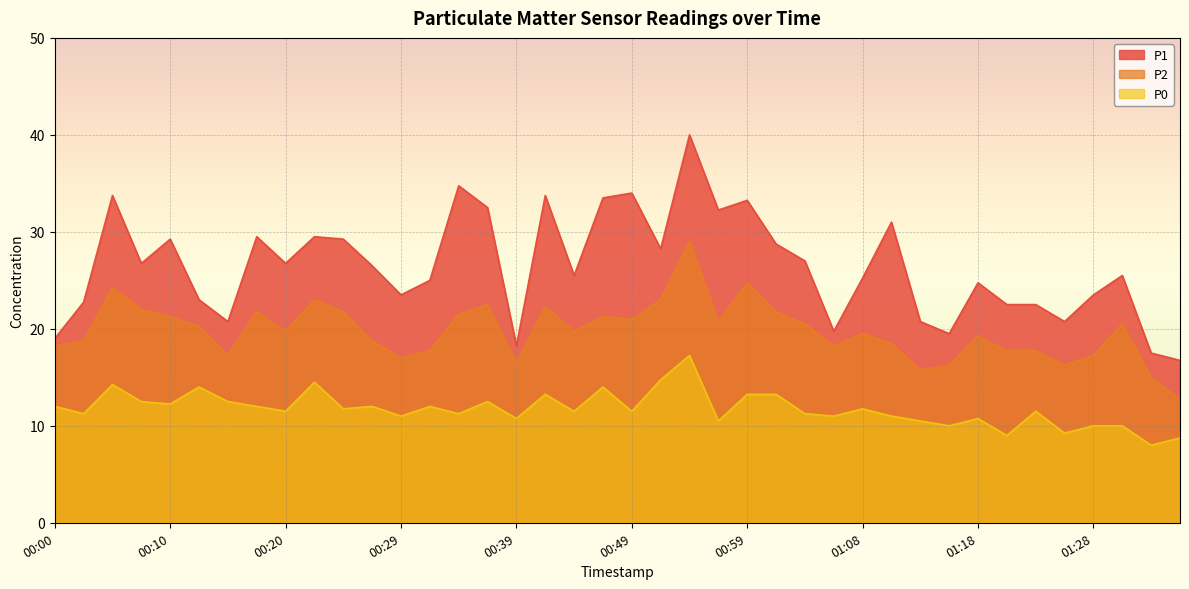

True or false: P1 has a value of 6.9 at 01:06.

False